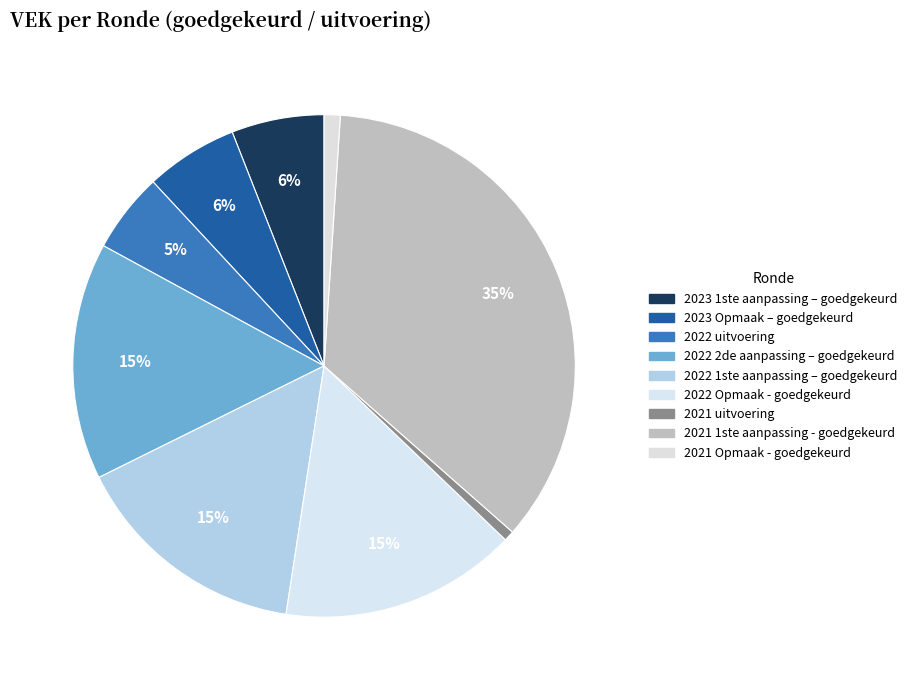

To the nearest percent, what is the average slice percentage?

11%